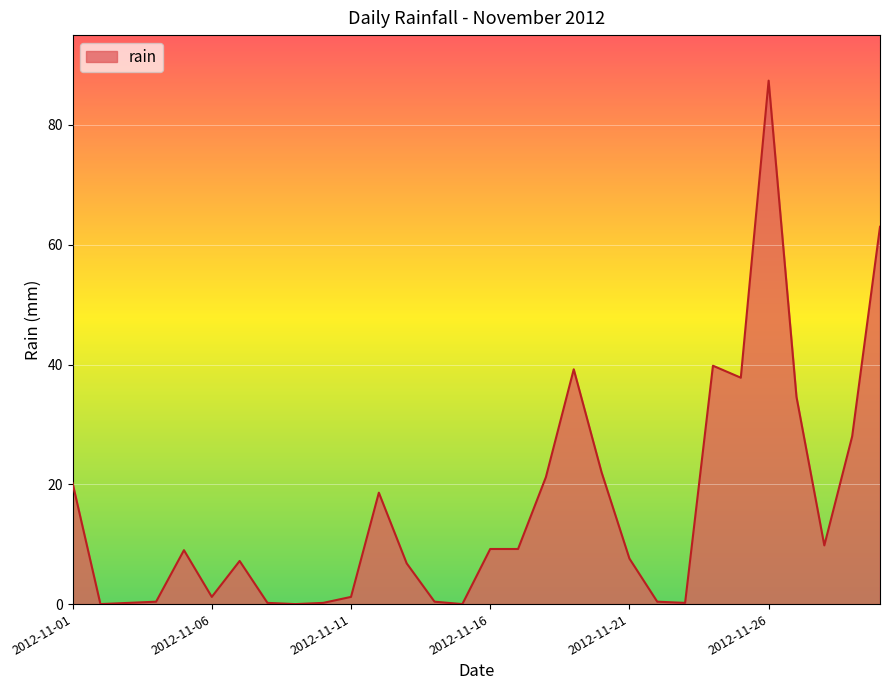

What is the difference between the maximum and minimum values?

87.4